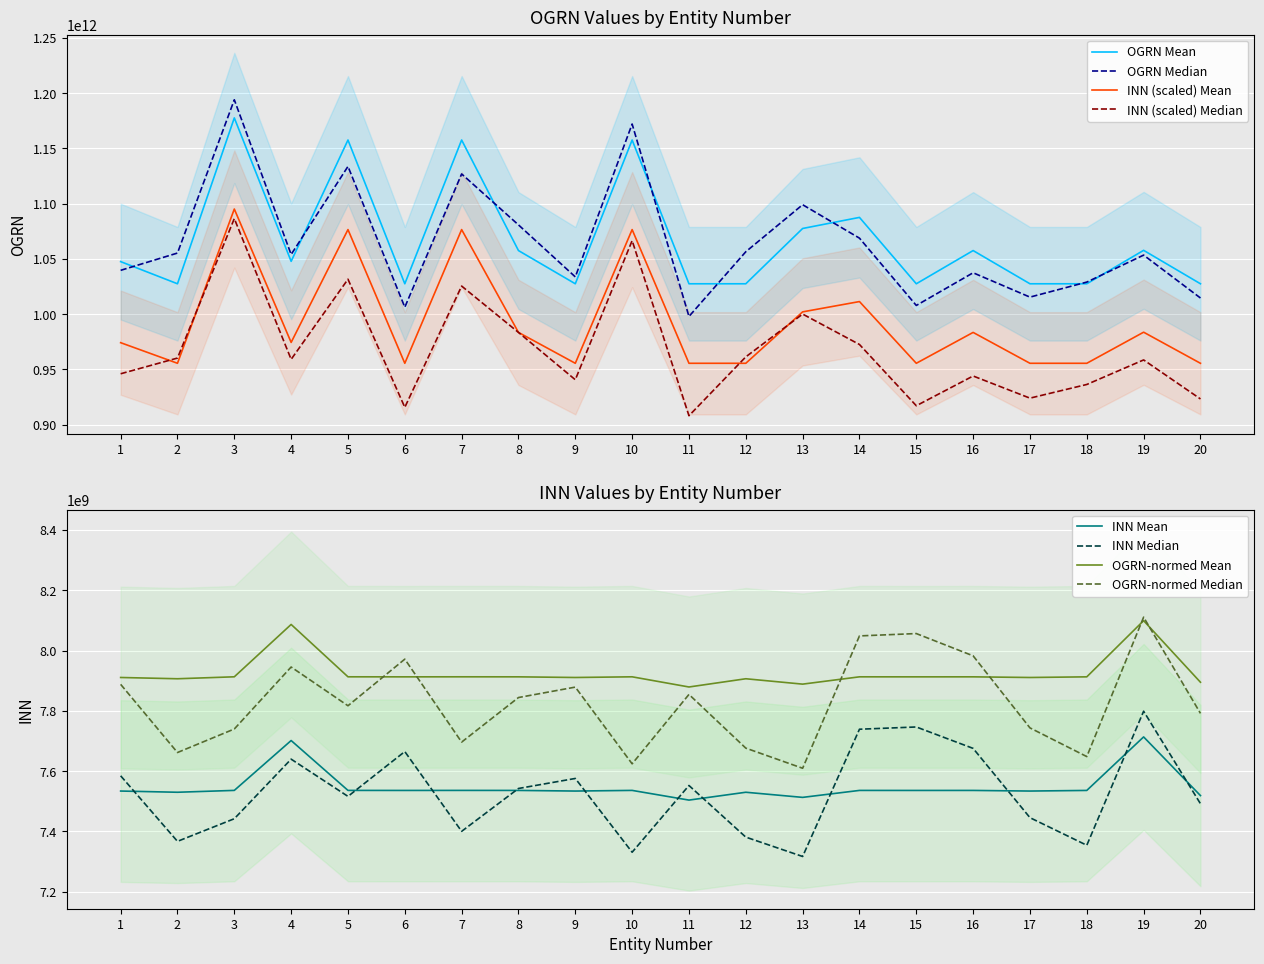

Which series changed the most between 4 and 17?

OGRN